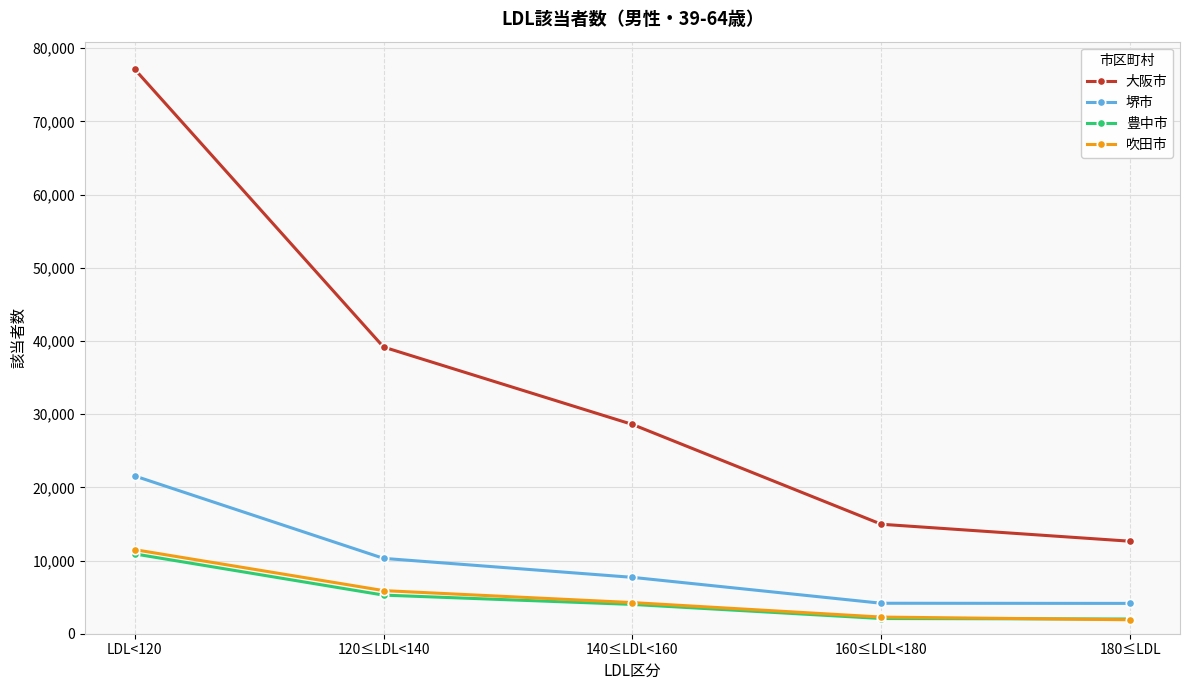

What is the label of the 1st point from the left?

LDL<120